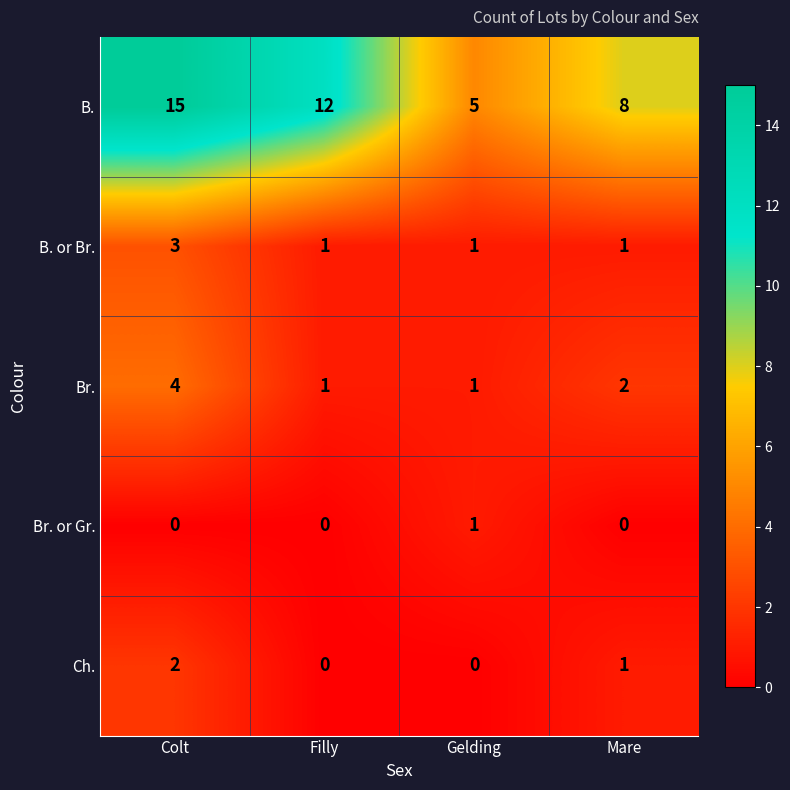

What is the total value across all series at Filly?

14